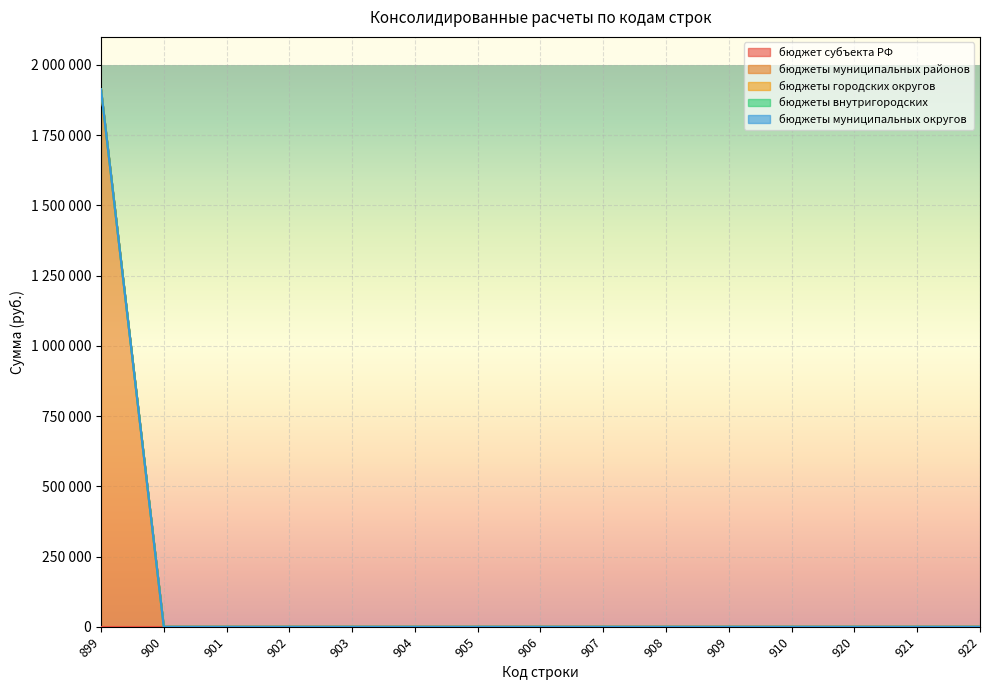

Which series changed the most between 902 and 908?

бюджет субъекта РФ